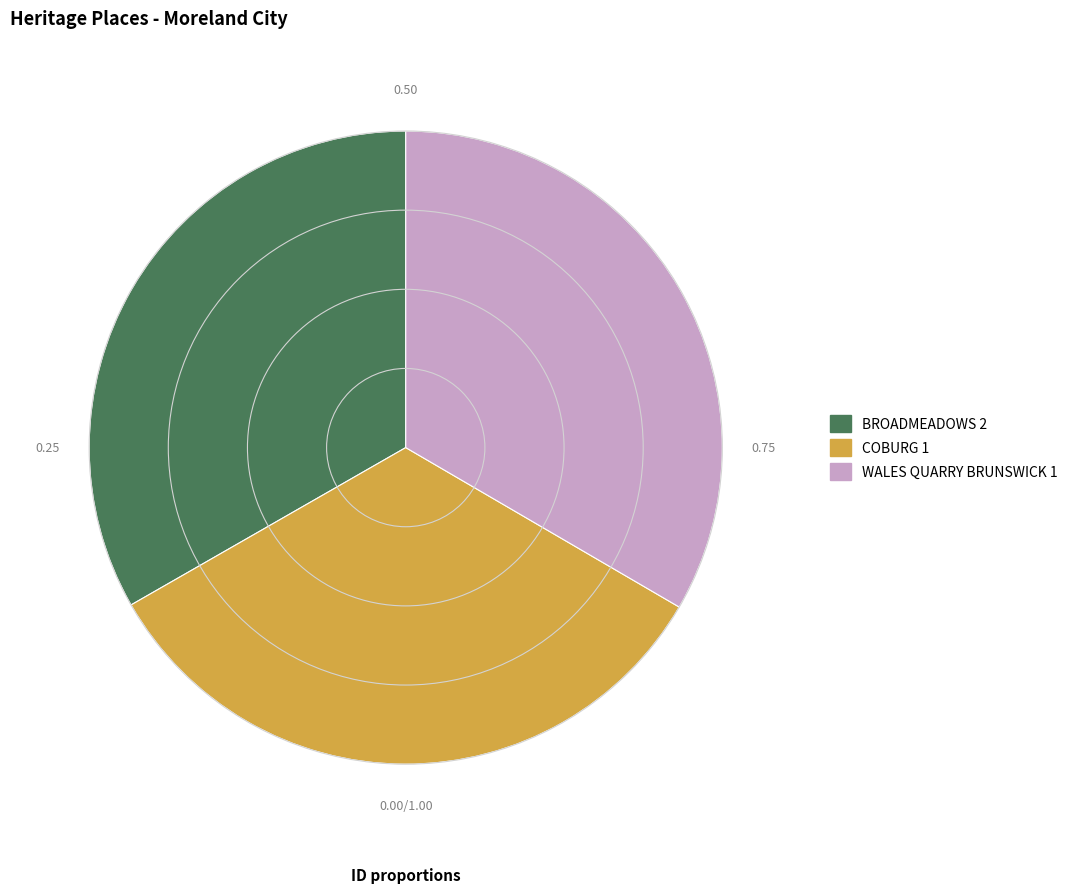

Is it true that COBURG 1 is 24% of the pie?

False